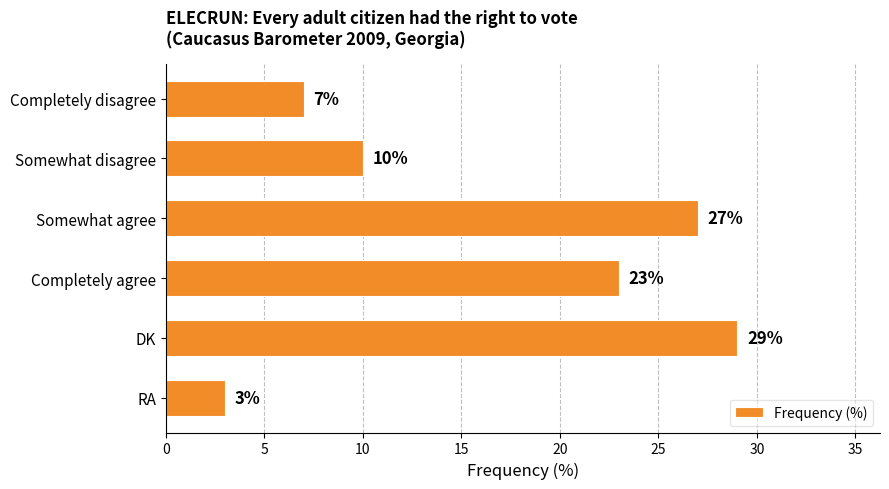

At which label is the value closest to 16?

Somewhat disagree